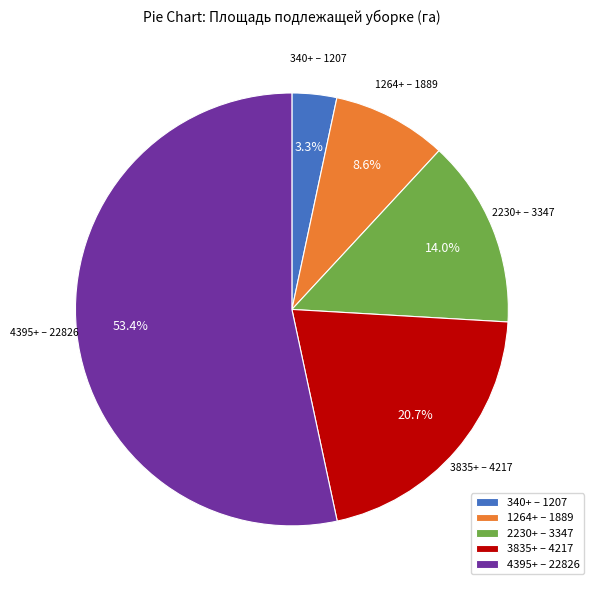

Rank the categories by value from highest to lowest.

4395+ – 22826, 3835+ – 4217, 2230+ – 3347, 1264+ – 1889, 340+ – 1207